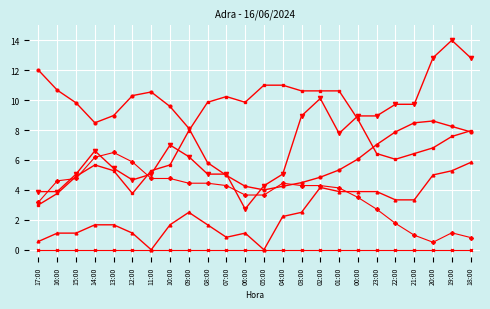

What is the spread (max minus min) of values at 16:00?

10.7